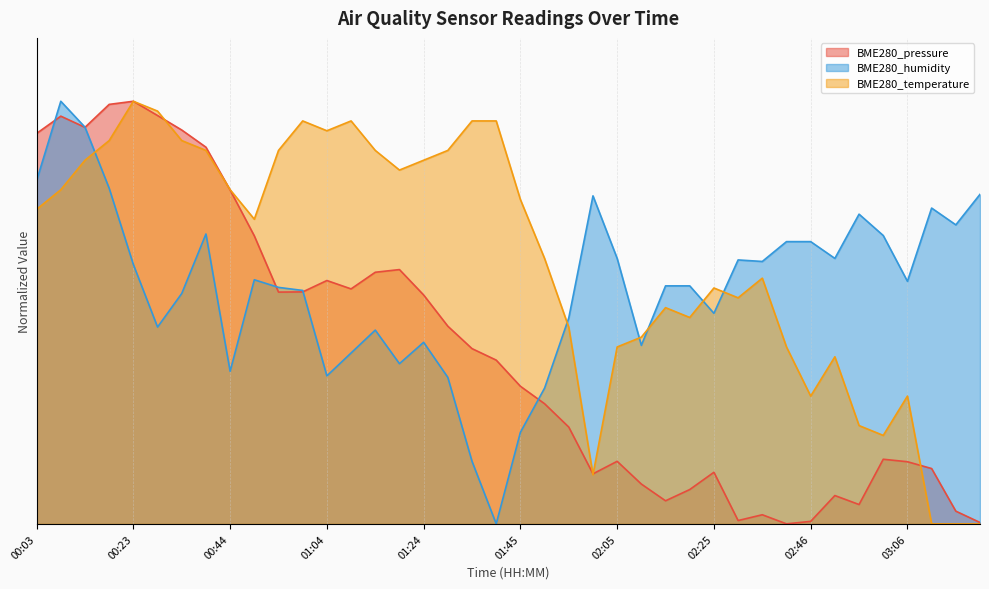

What is the maximum value shown in the chart?

1.0